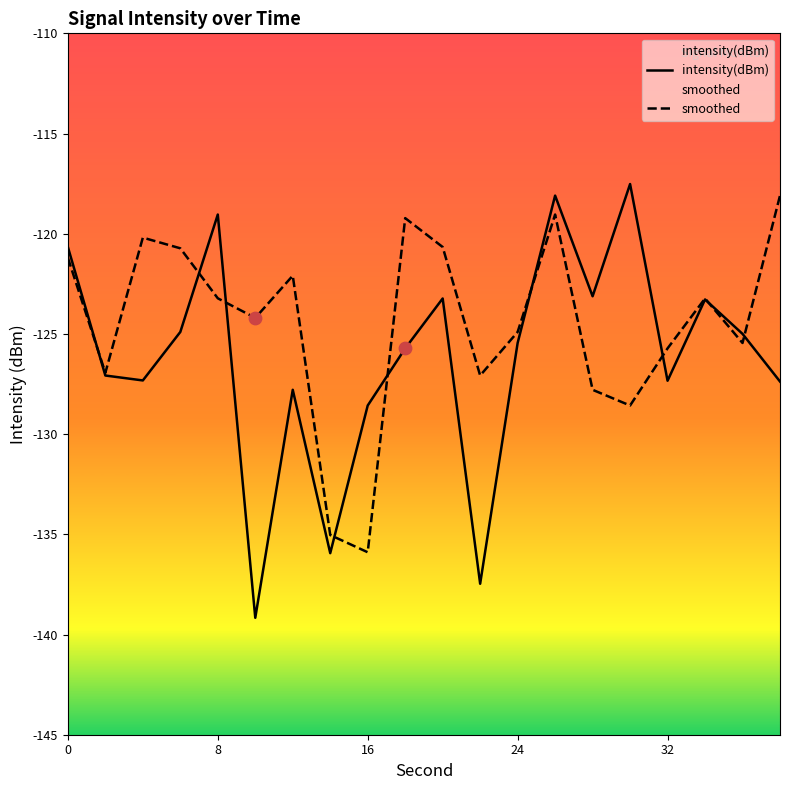

Which series has the largest total across all categories?

smoothed